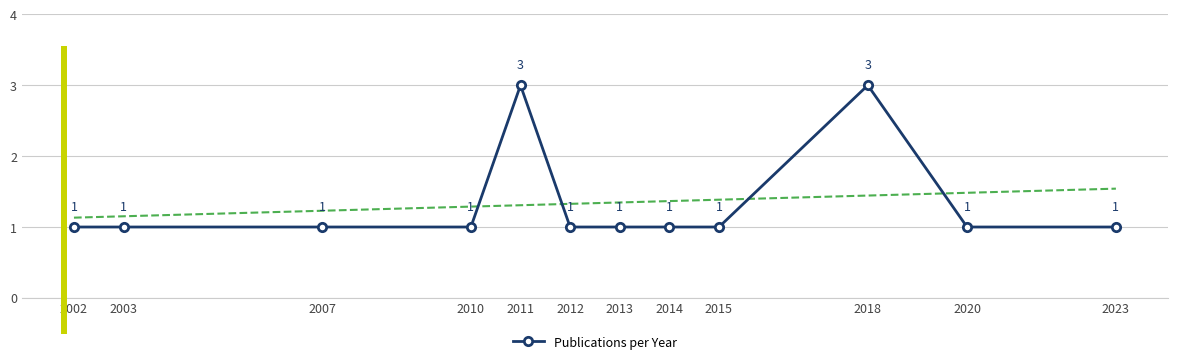

Is it true that the value at 2003 is 1?

True